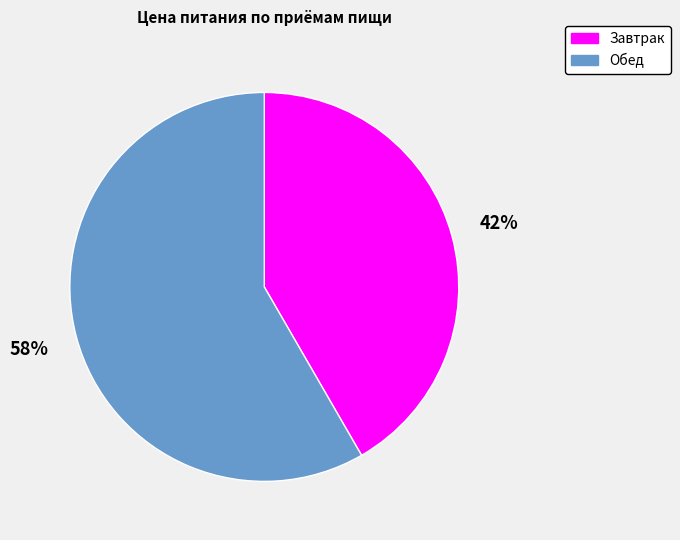

How many slices are in this pie chart?

2